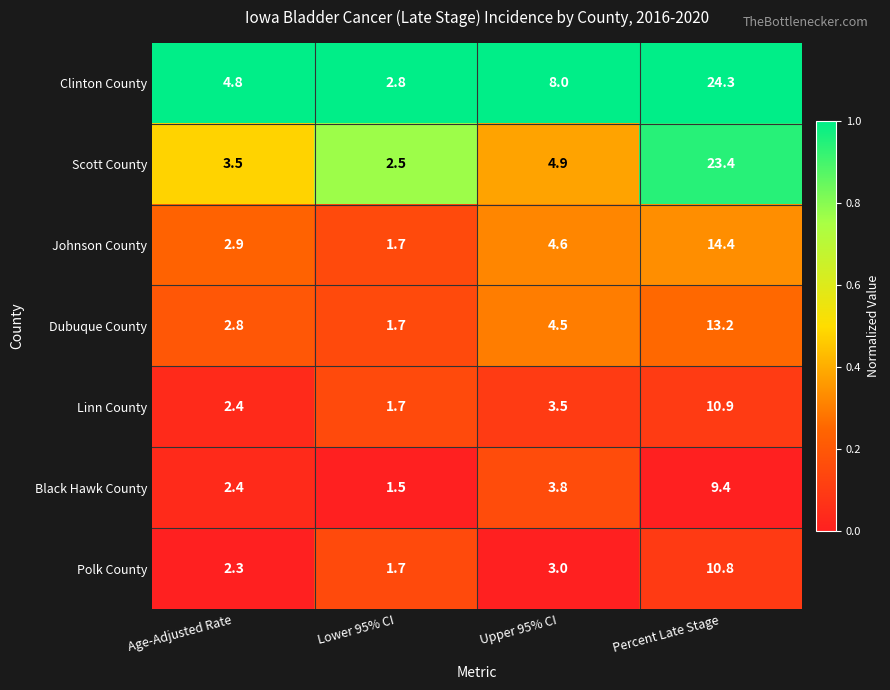

What is the sum of the Scott County values at Age-Adjusted Rate and Percent Late Stage?

26.9